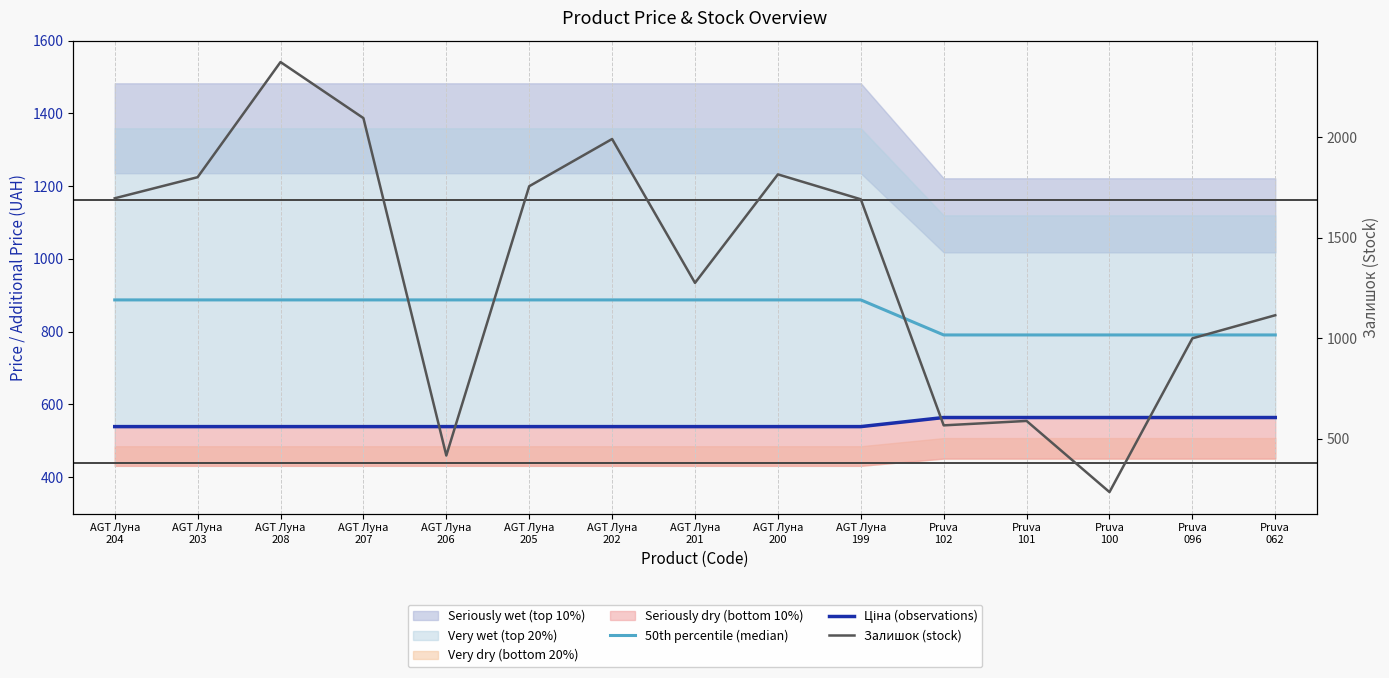

Where is the first local minimum for Залишок (stock)?

AGT Луна
206